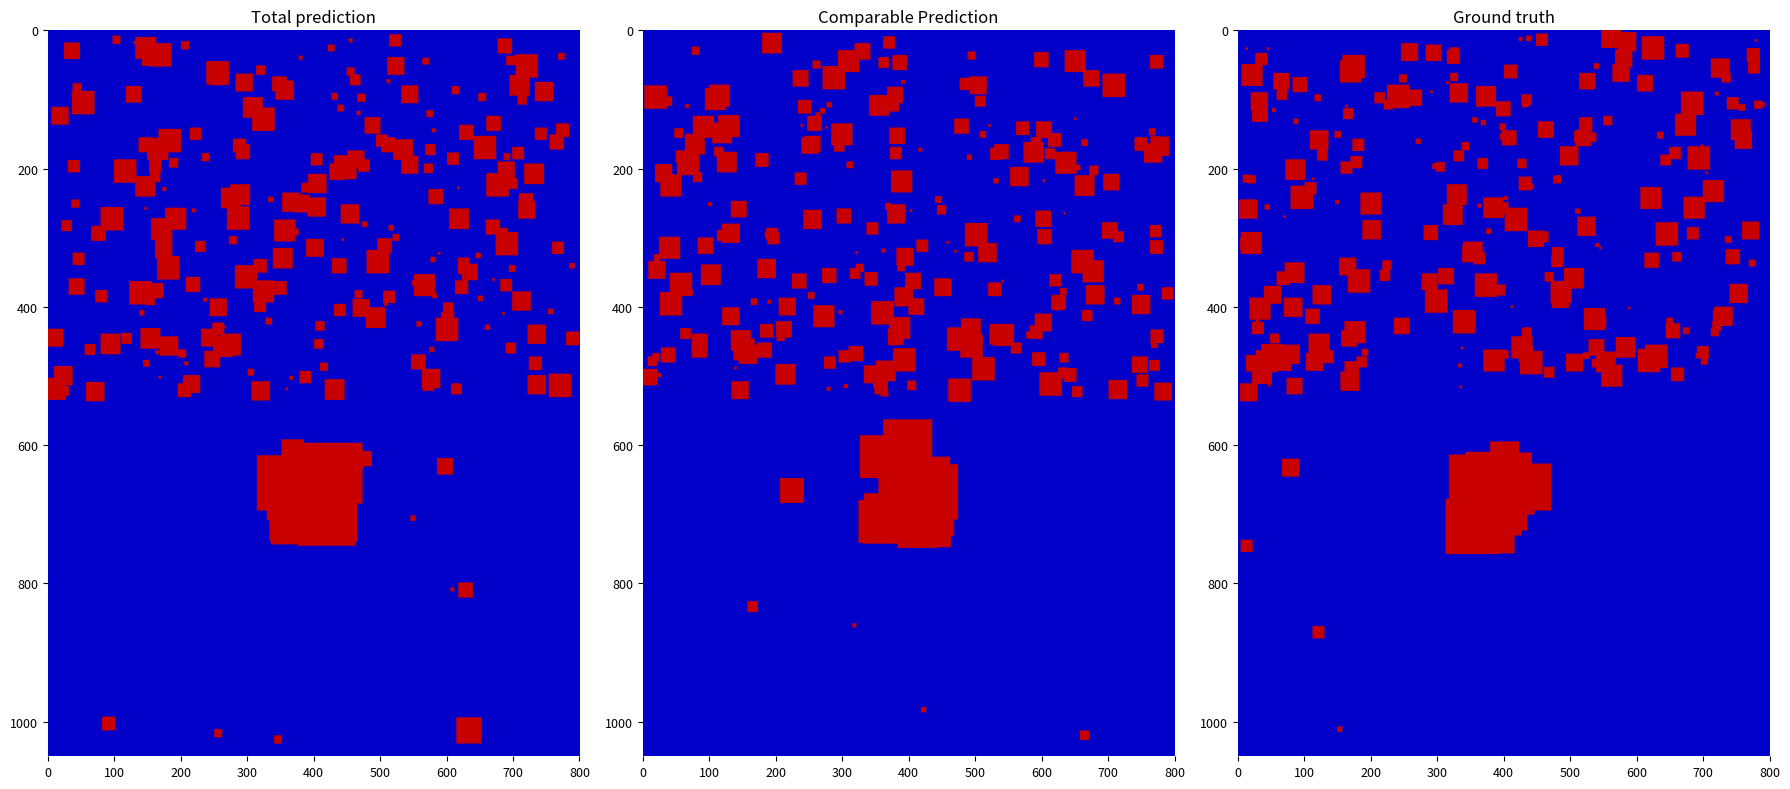

True or false: a1dc3a2de77a651f2fcb3757b5e1ba5a5f1f090 has a value of 0.3 at direction.

False